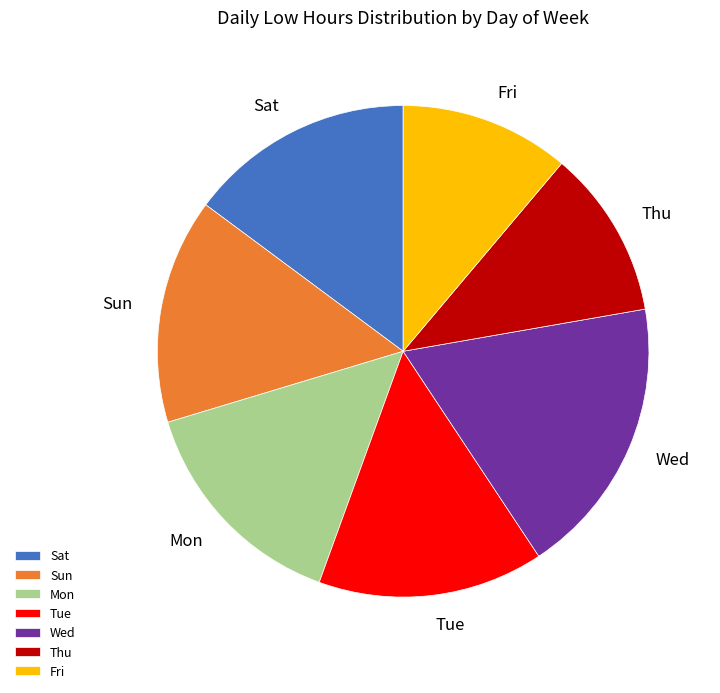

Count the number of slices in the pie.

7